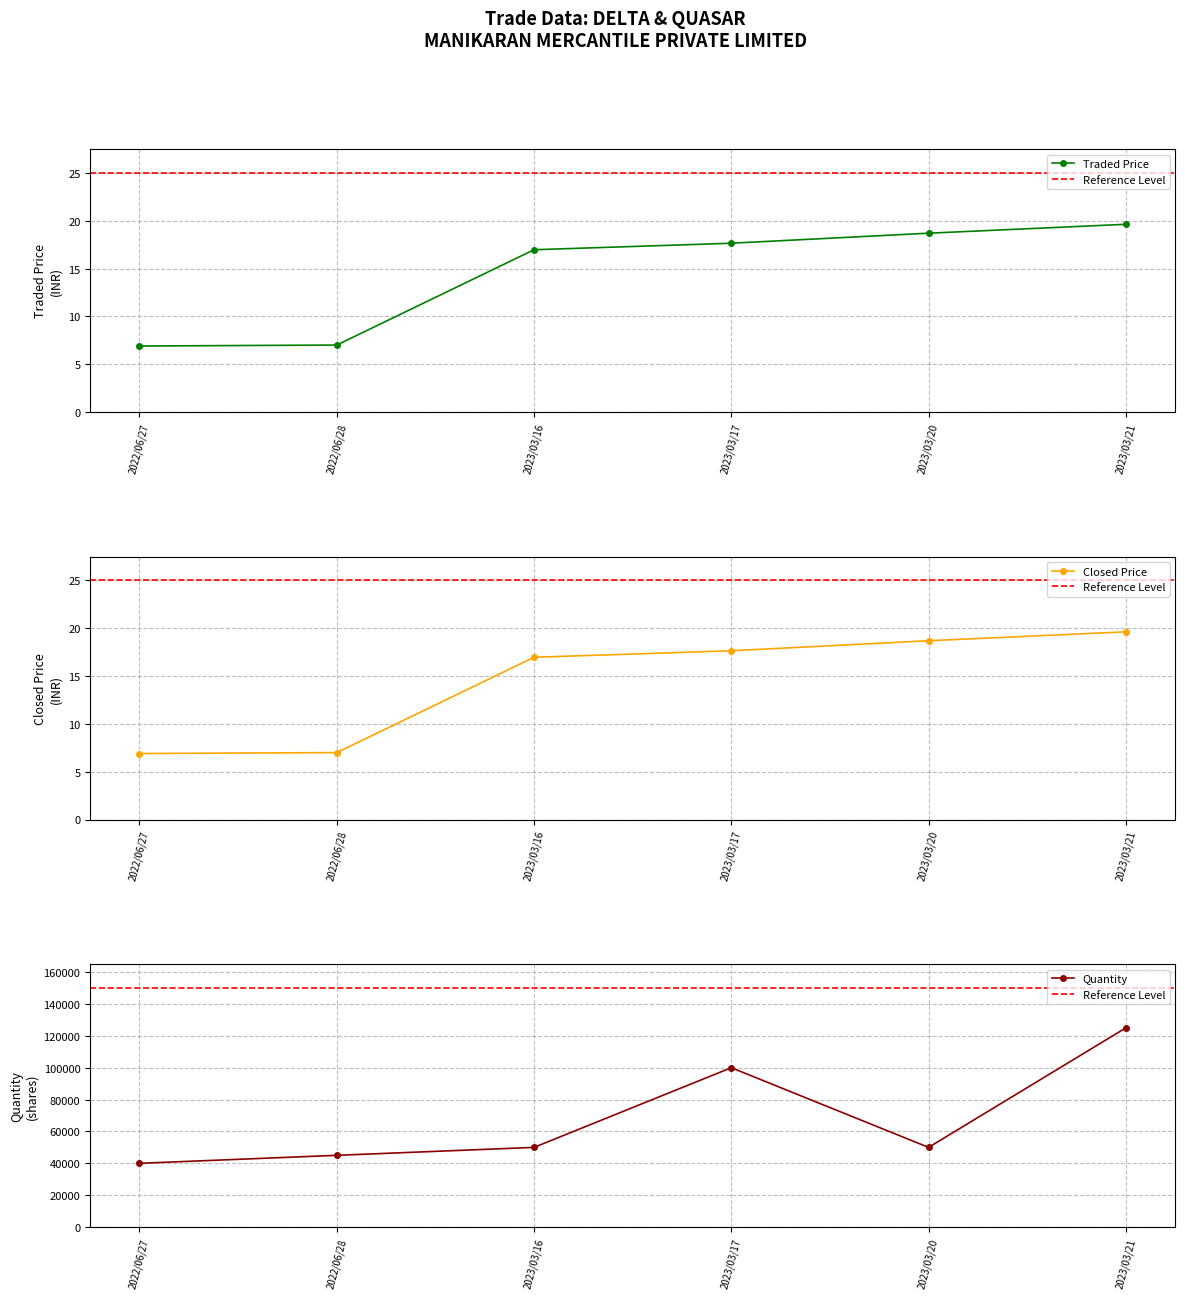

At which category is the sum across all series the highest?

2023/03/21